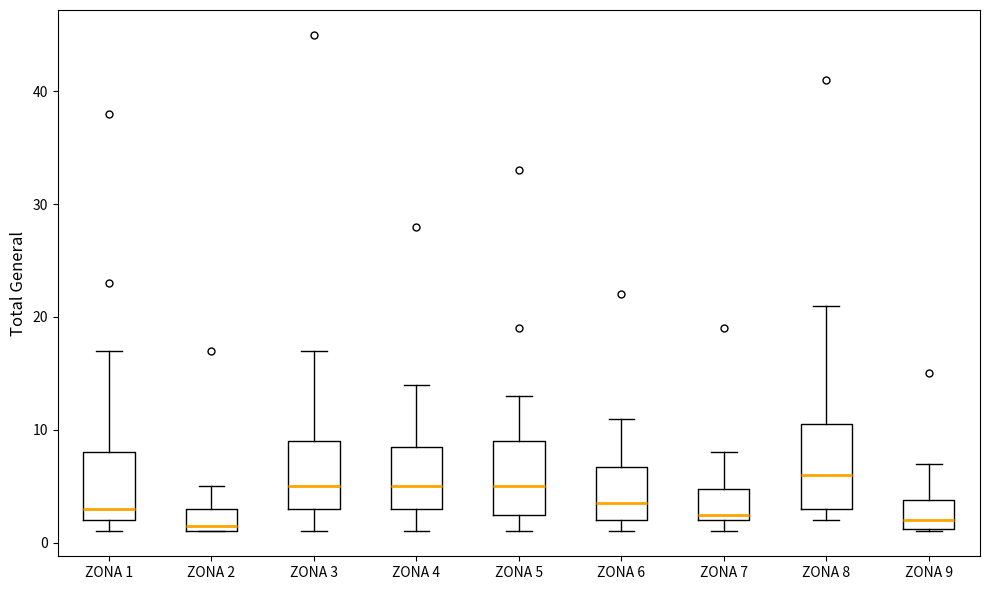

Which box is the tallest, from its lower edge to its upper edge?

ZONA 8